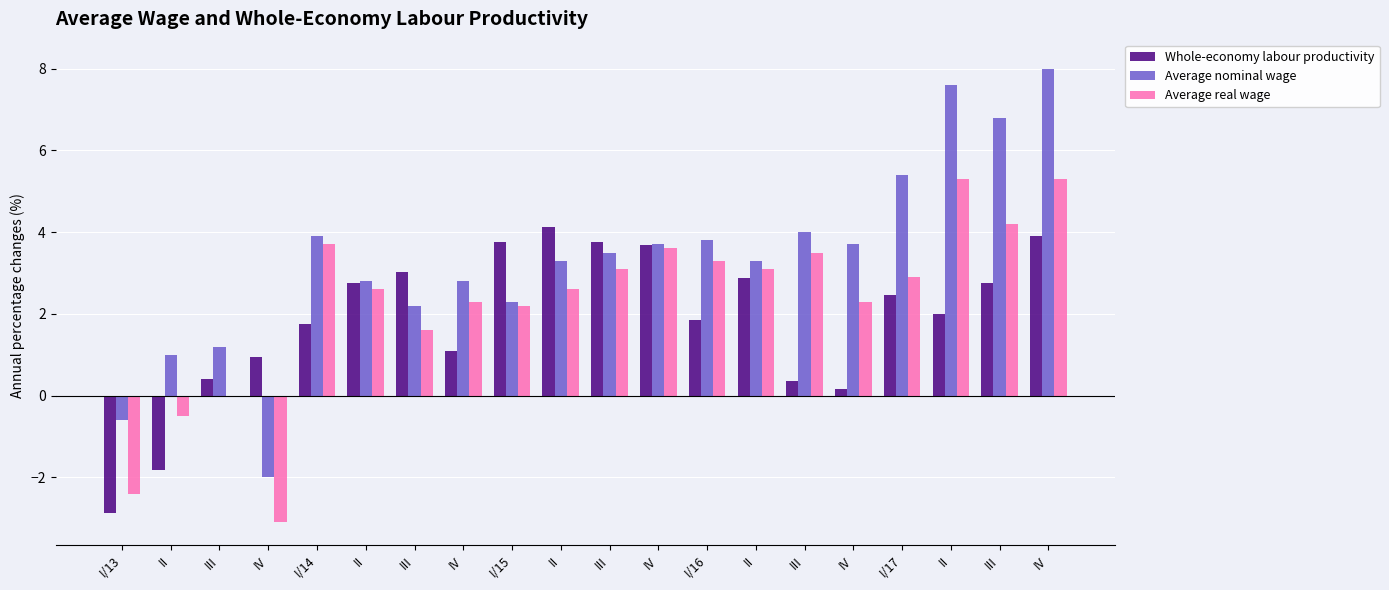

What are all the series names shown in the legend?

Whole-economy labour productivity, Average nominal wage, Average real wage